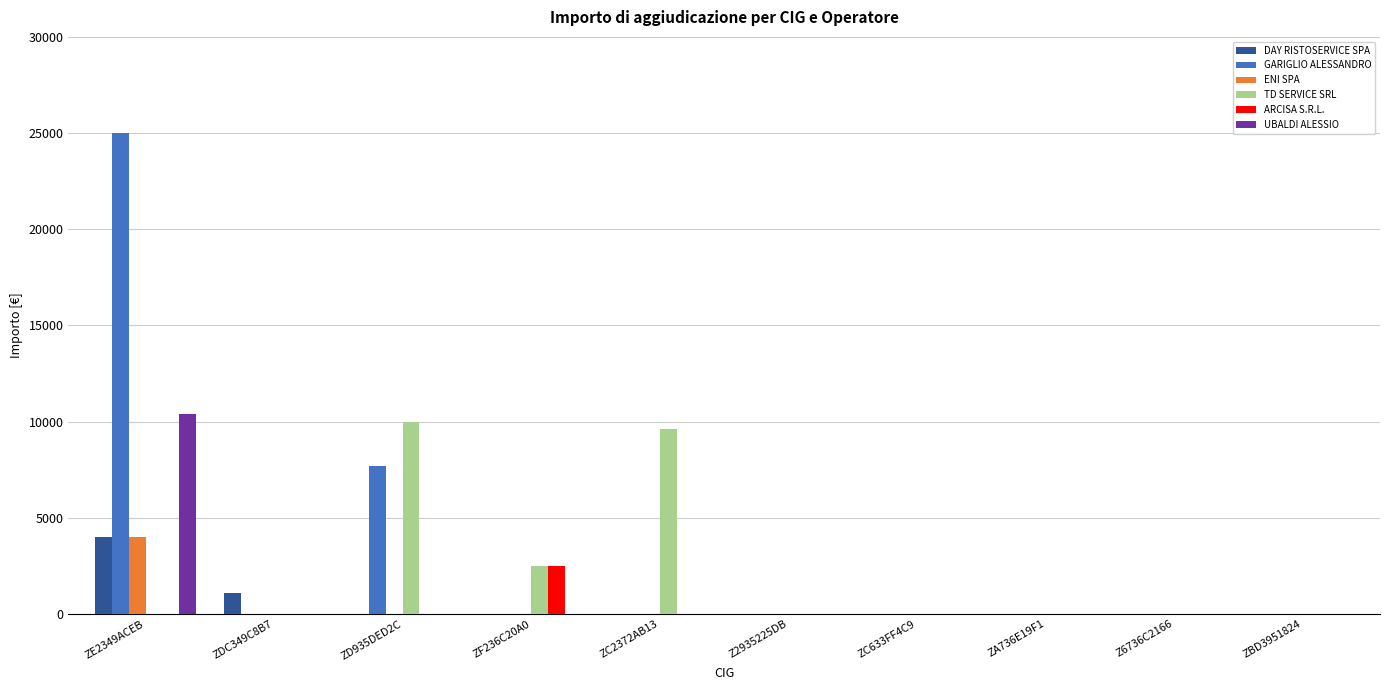

Which series has the widest spread of values?

GARIGLIO ALESSANDRO